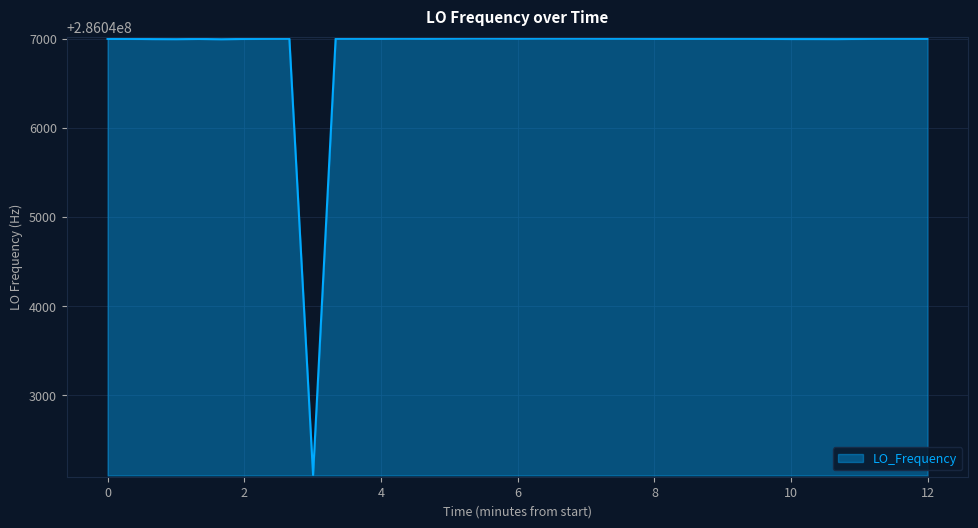

What is the difference between the maximum and minimum values?

4896.5